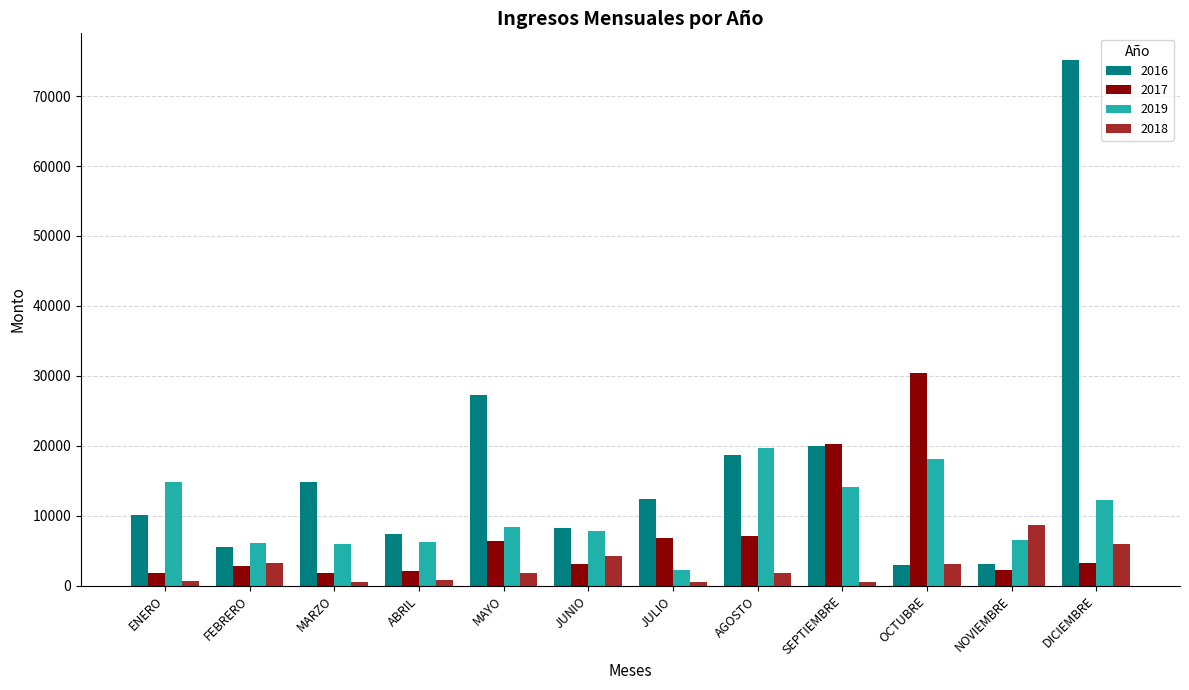

Which series has the widest spread of values?

2016